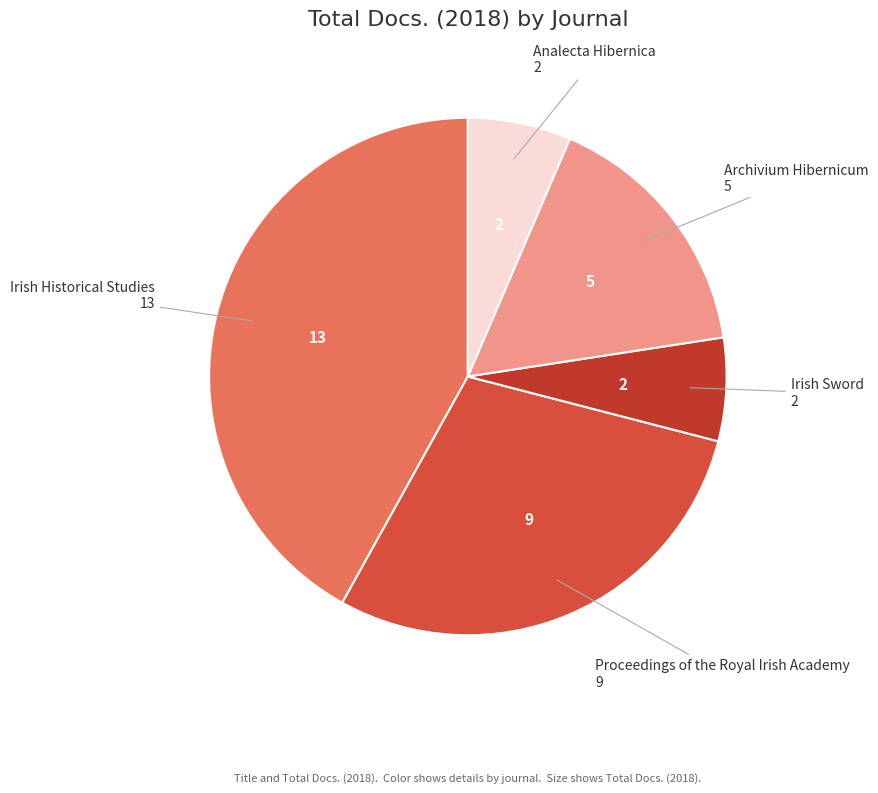

Count the number of slices in the pie.

5